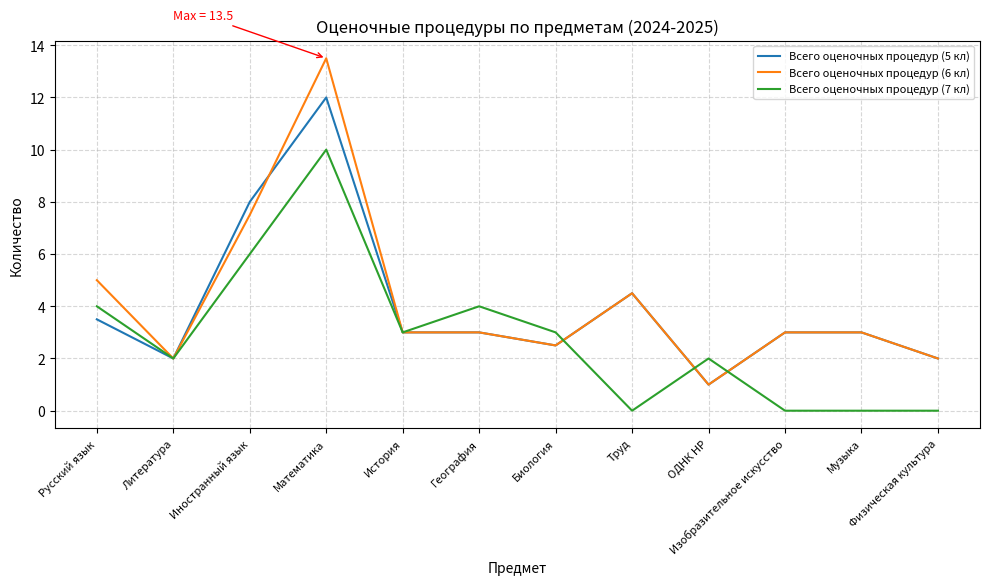

Is it true that Всего оценочных процедур (5 кл) equals 1.4 at История?

False